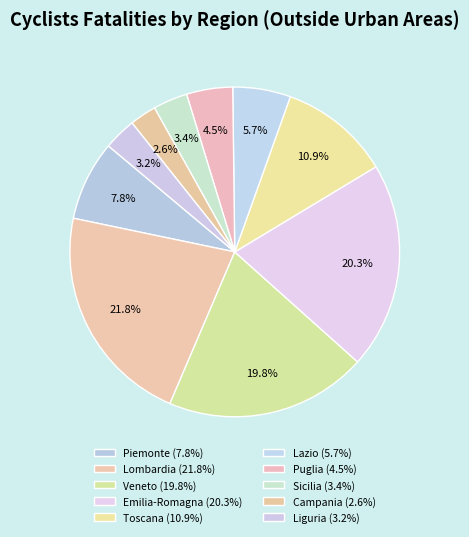

How many slices are in this pie chart?

10